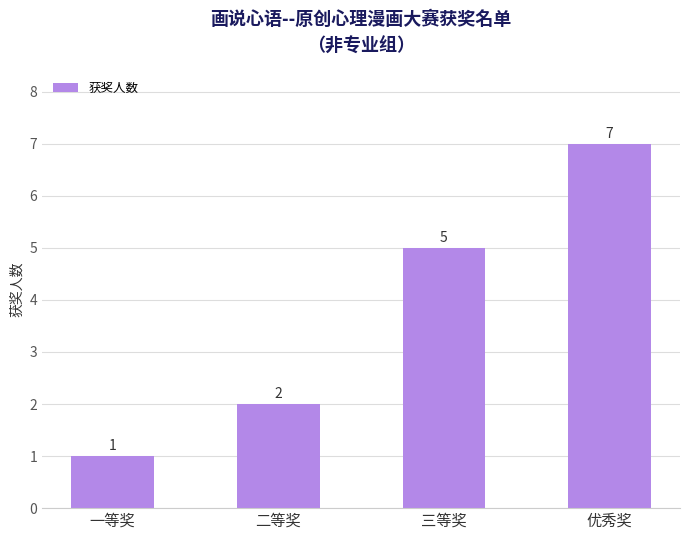

Reading left to right, transcribe all the data shown in this chart.

一等奖=1	二等奖=2	三等奖=5	优秀奖=7